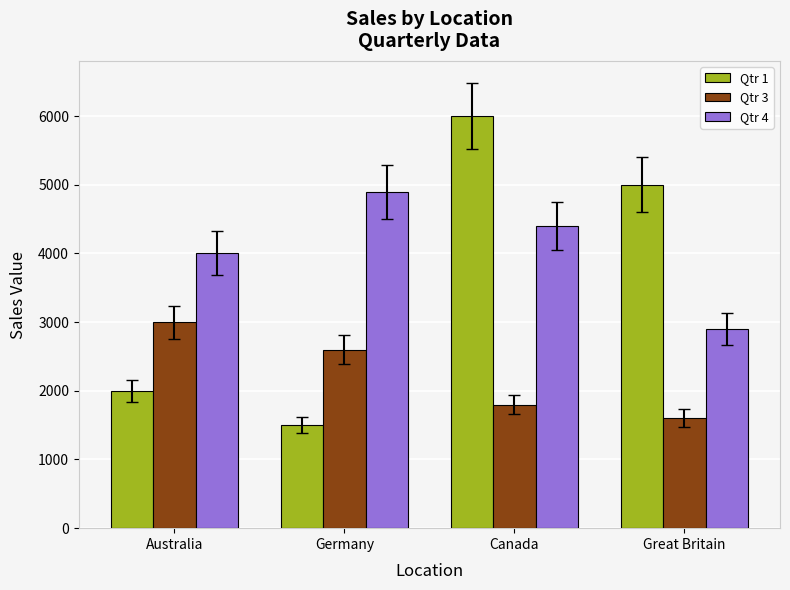

Reading left to right, what are all the values shown in this chart?

Qtr 1: Australia=2000	Germany=1500	Canada=6000	Great Britain=5000
Qtr 3: Australia=3000	Germany=2600	Canada=1800	Great Britain=1600
Qtr 4: Australia=4000	Germany=4900	Canada=4400	Great Britain=2900